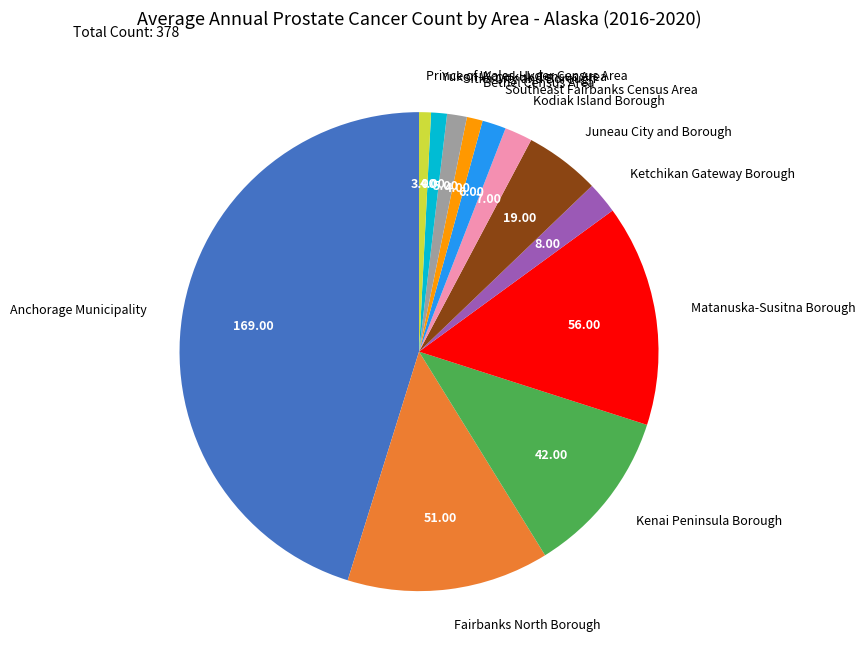

Do Bethel Census Area and Ketchikan Gateway Borough together represent more than half of the pie?

No